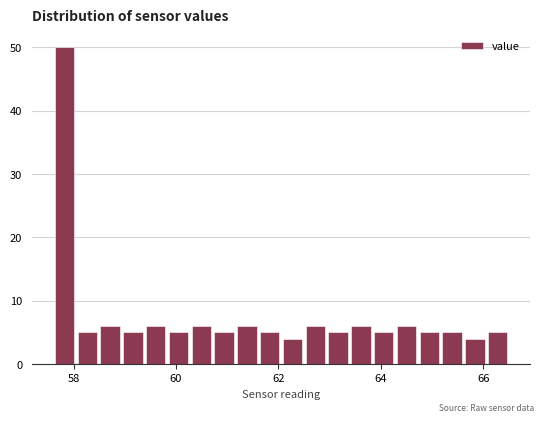

Read against the x-axis, roughly where is the centre of the tallest bar?

57.8